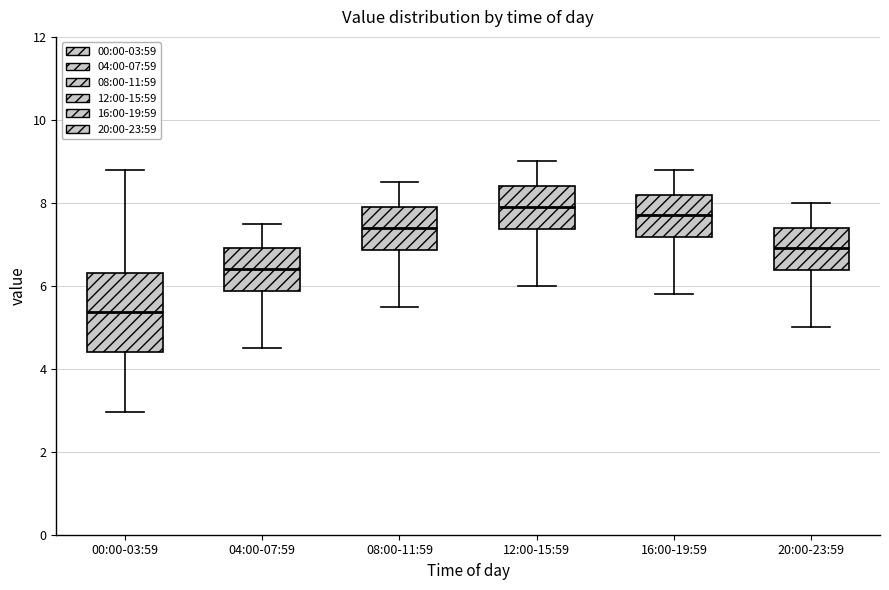

Reading left to right, transcribe this box plot: for each box, give where its median line is, the range the box spans, and where its two whiskers end, as read against the y-axis. The values are not printed on the chart, so give them approximately, as read against the axis.

00:00-03:59: median 5.4, box 4.4 to 6.2, whiskers 3.0 to 8.8
04:00-07:59: median 6.4, box 5.8 to 7.0, whiskers 4.6 to 7.6
08:00-11:59: median 7.4, box 6.8 to 8.0, whiskers 5.6 to 8.6
12:00-15:59: median 8.0, box 7.4 to 8.4, whiskers 6.0 to 9.0
16:00-19:59: median 7.8, box 7.2 to 8.2, whiskers 5.8 to 8.8
20:00-23:59: median 7.0, box 6.4 to 7.4, whiskers 5.0 to 8.0